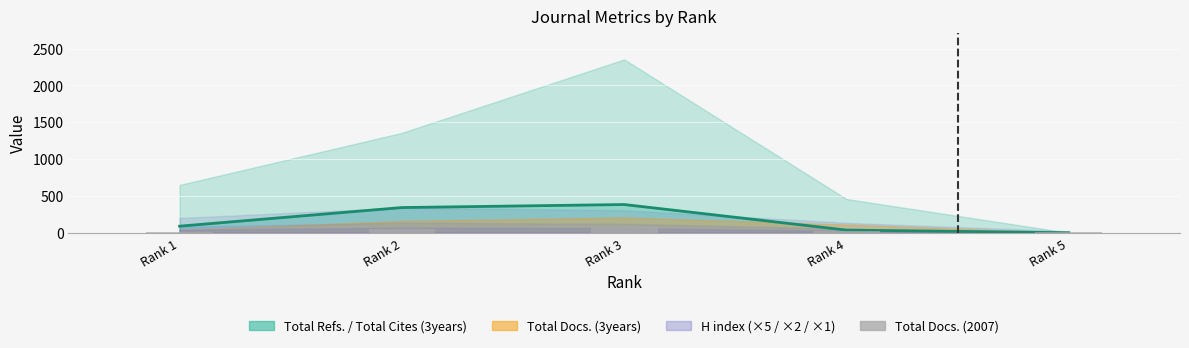

True or false: the data shows 10 at Rank 5.

True